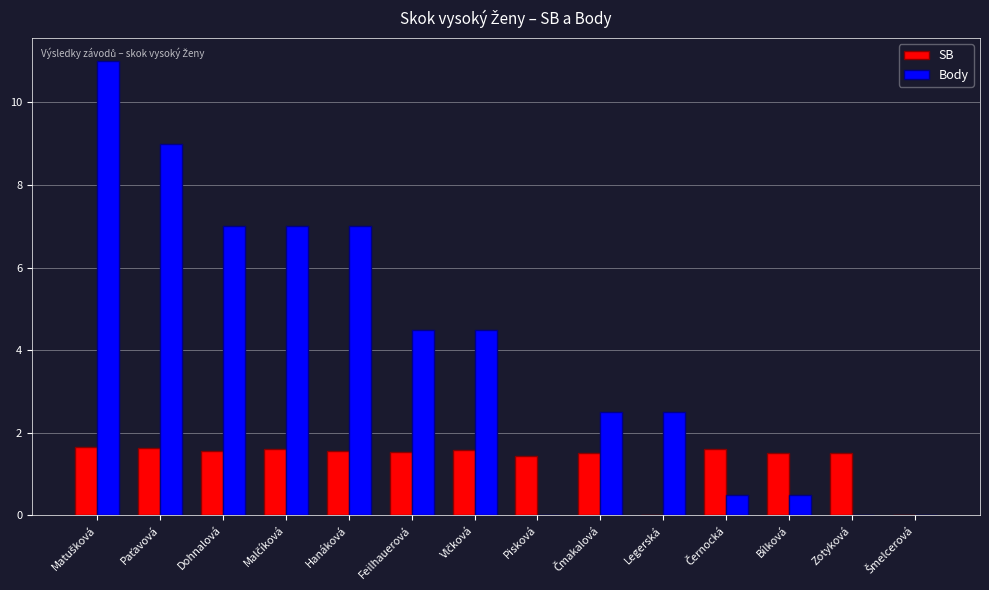

Which series has the largest total across all categories?

Body